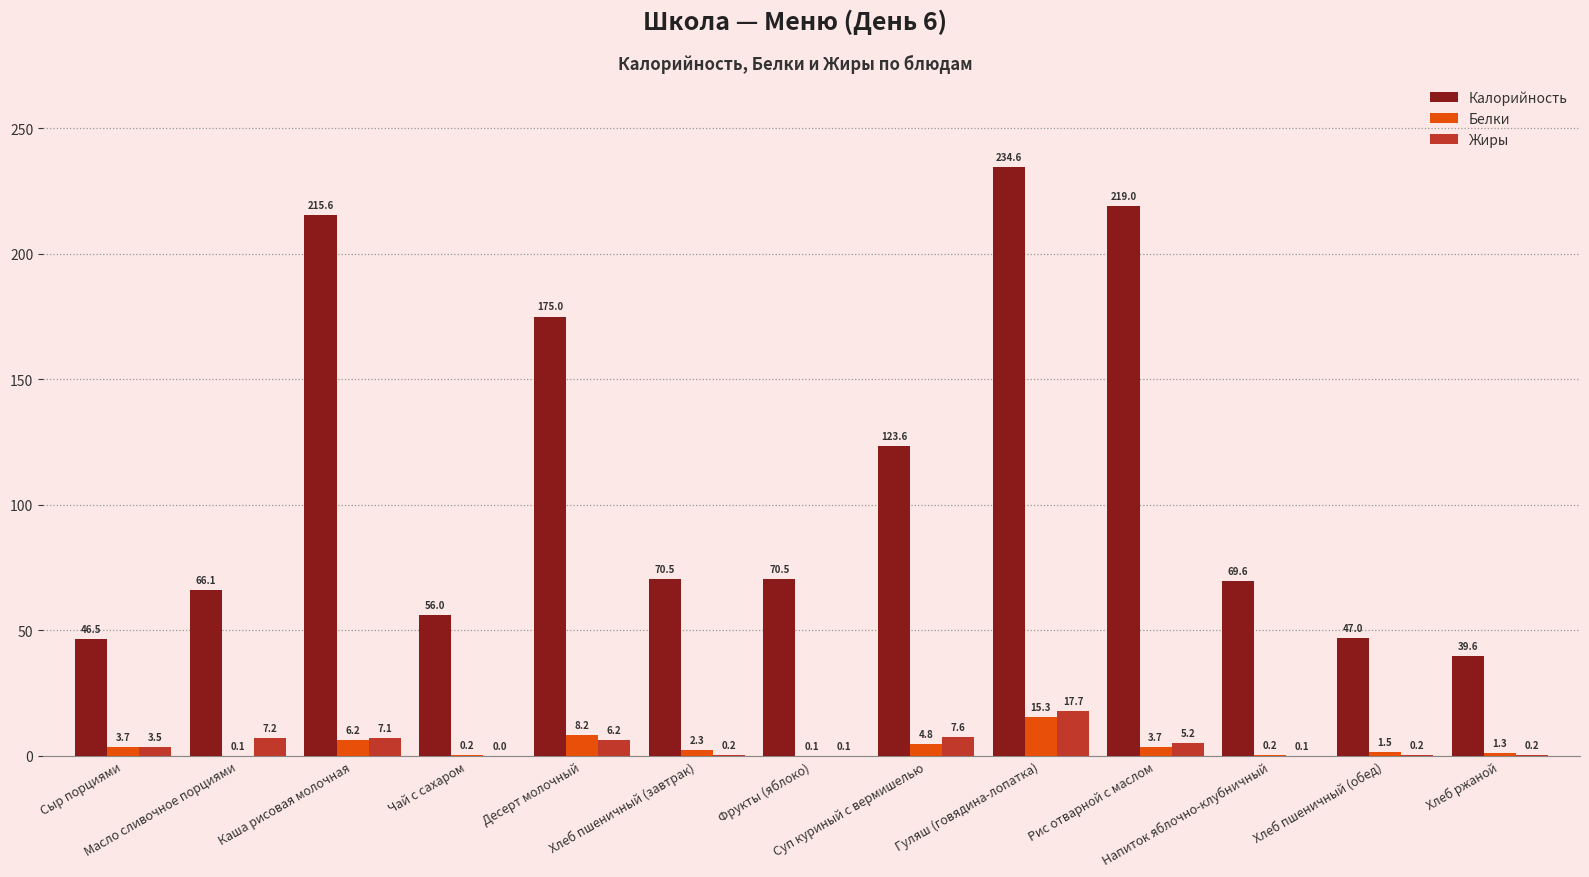

What is the maximum value shown in the chart?

234.6